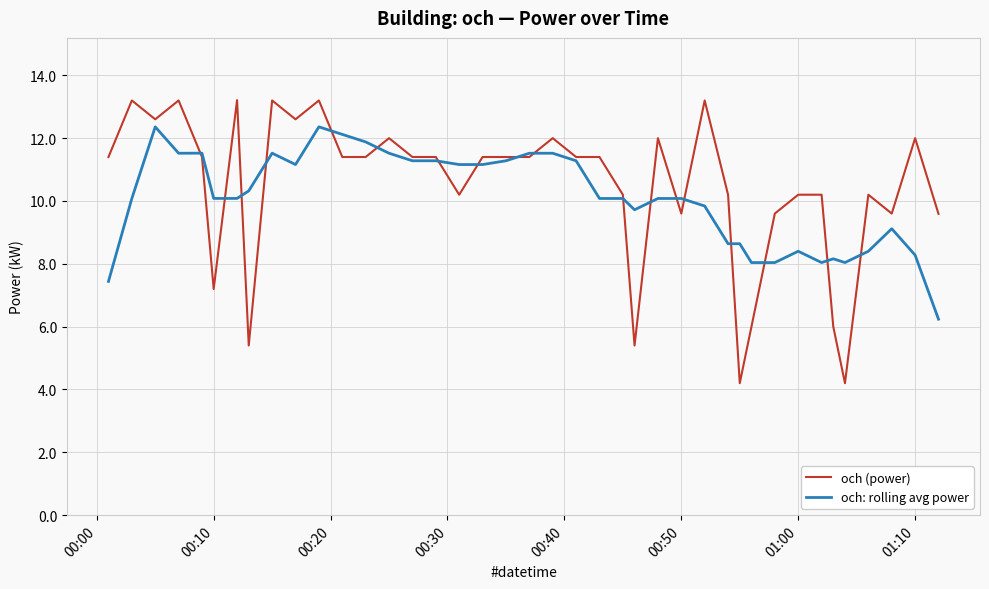

What is the minimum value for och: rolling avg power?

6.2